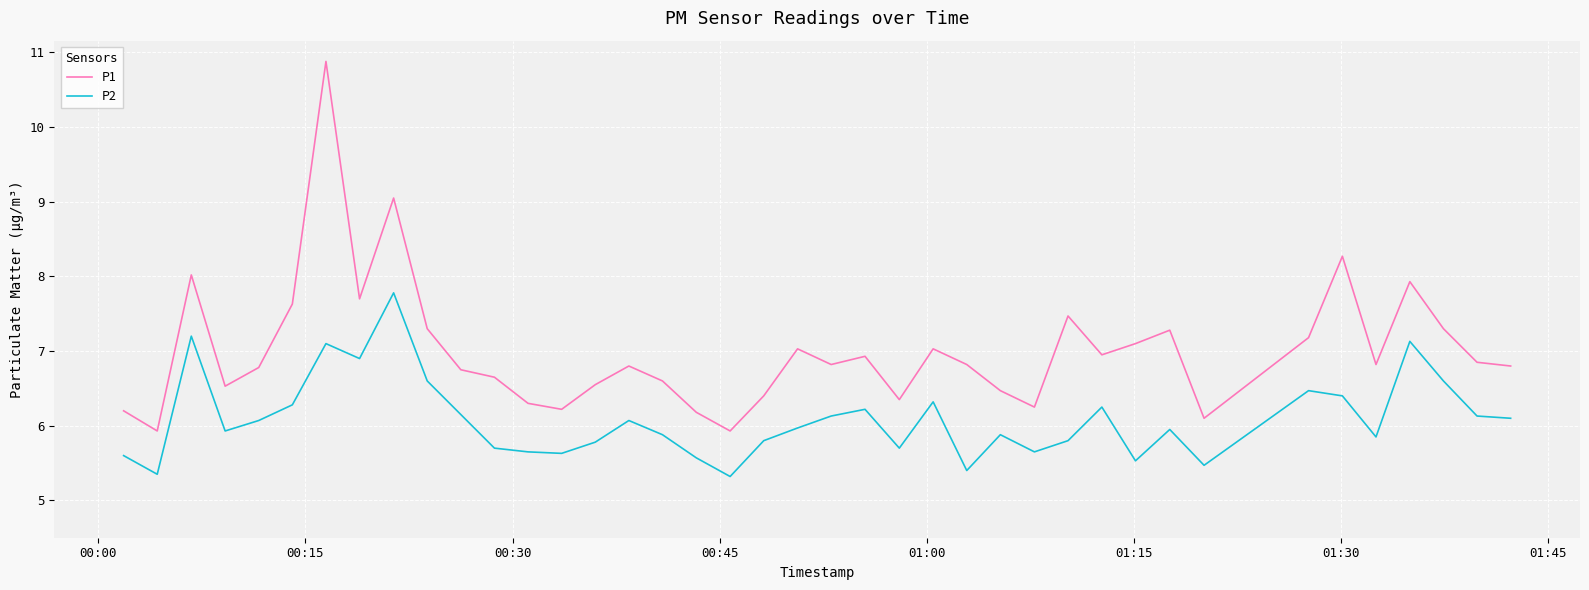

How many lines are shown in the chart?

2